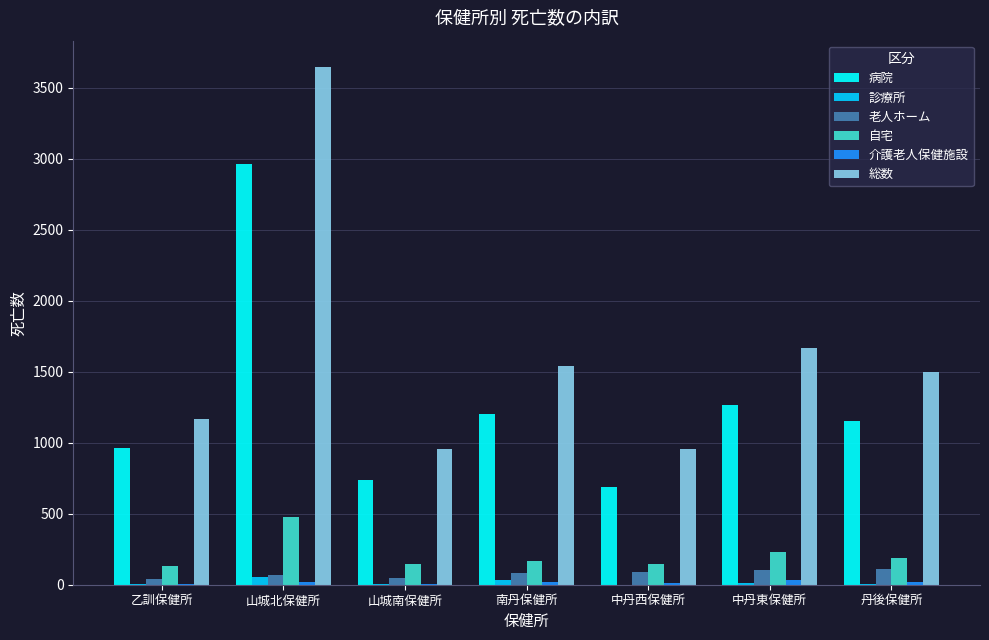

Which series has the largest total across all categories?

総数